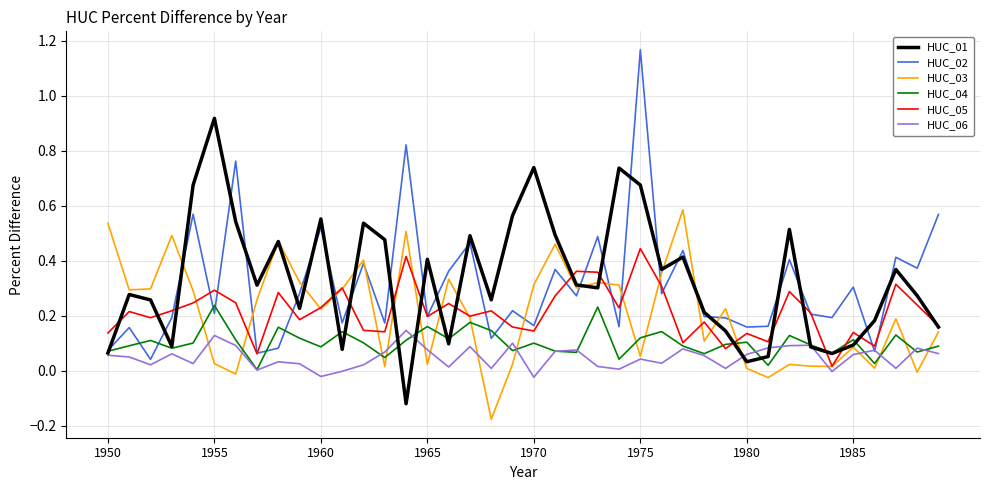

Rank the series by their maximum value, from highest to lowest.

HUC_02, HUC_01, HUC_03, HUC_05, HUC_04, HUC_06